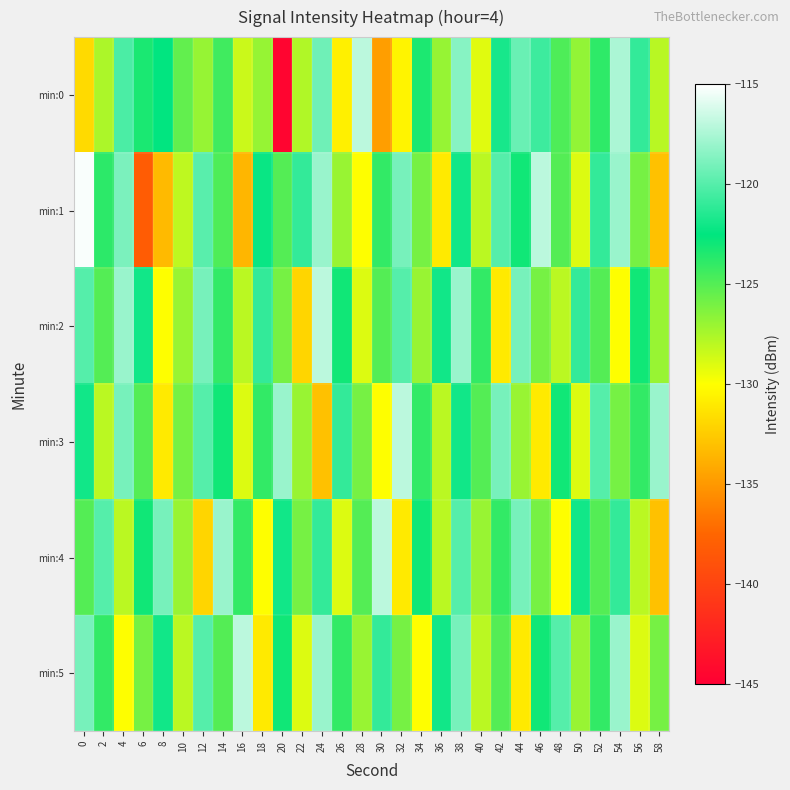

What is the total value across all series at 26?

-754.7